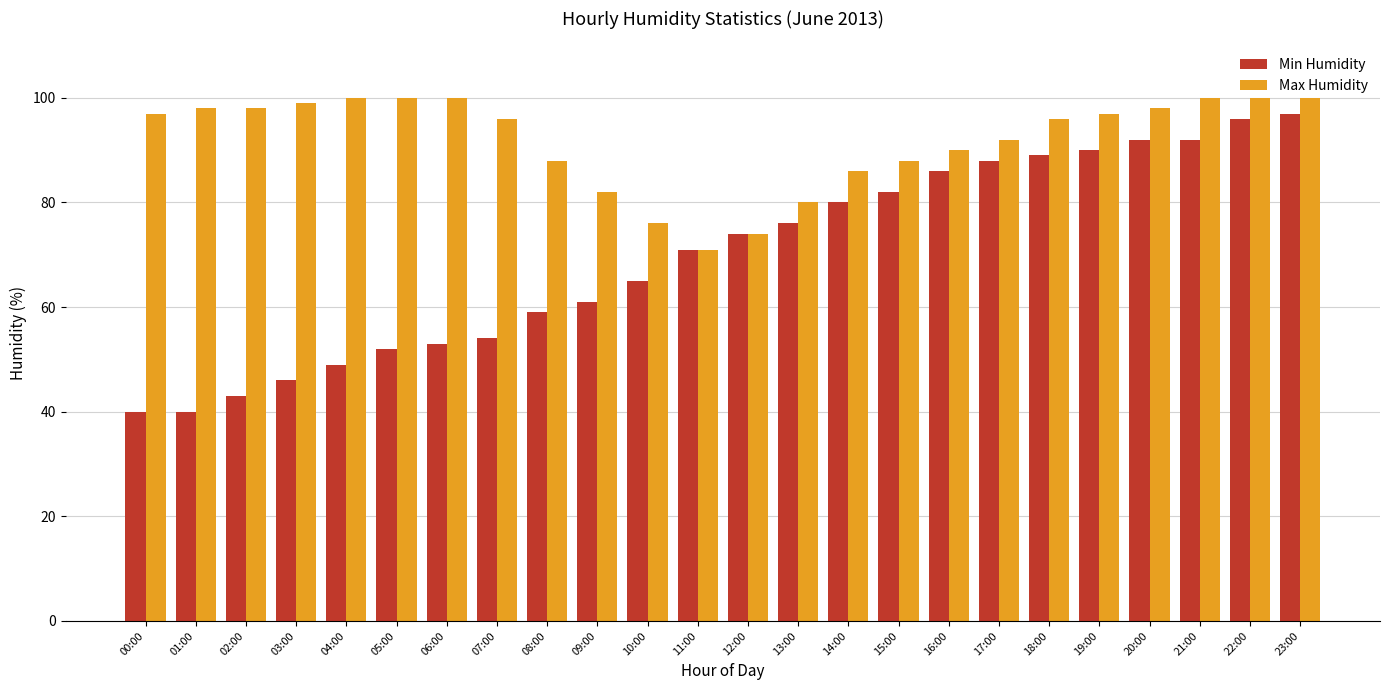

Is the value of Min Humidity at 08:00 greater than the value of Max Humidity at 09:00?

No